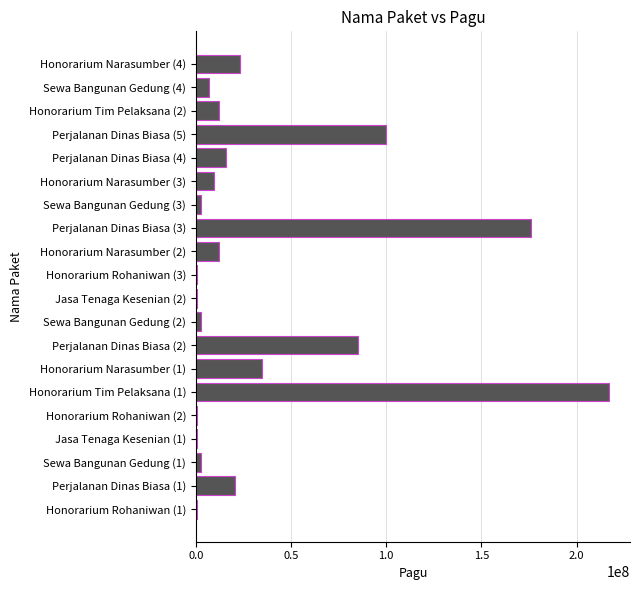

What is the maximum value shown in the chart?

217200000